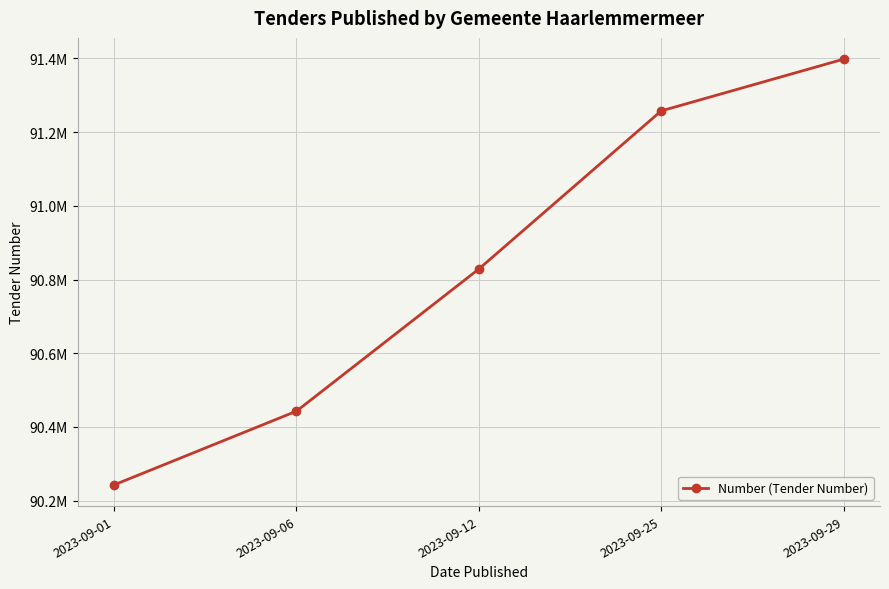

List the labels in order of value, smallest first.

2023-09-01, 2023-09-06, 2023-09-12, 2023-09-25, 2023-09-29